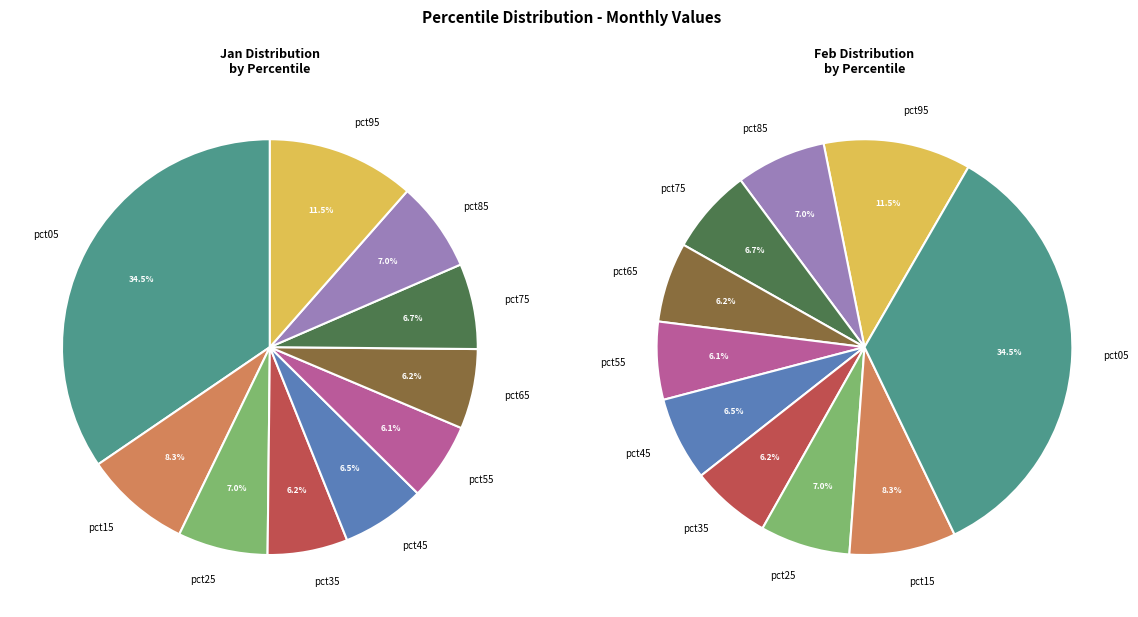

Which slice is the largest?

pct05